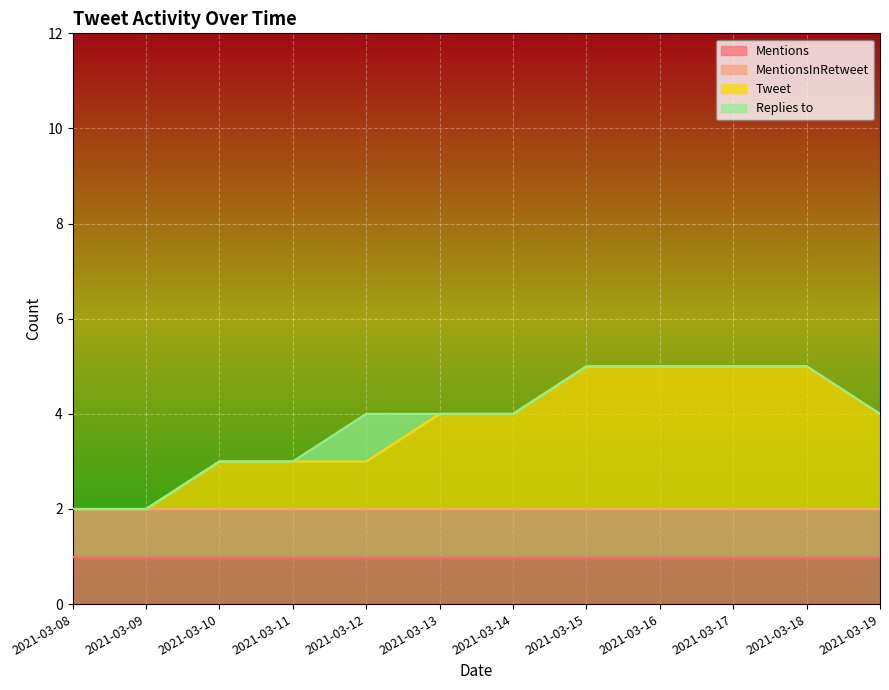

Read the Mentions value at 2021-03-15.

1